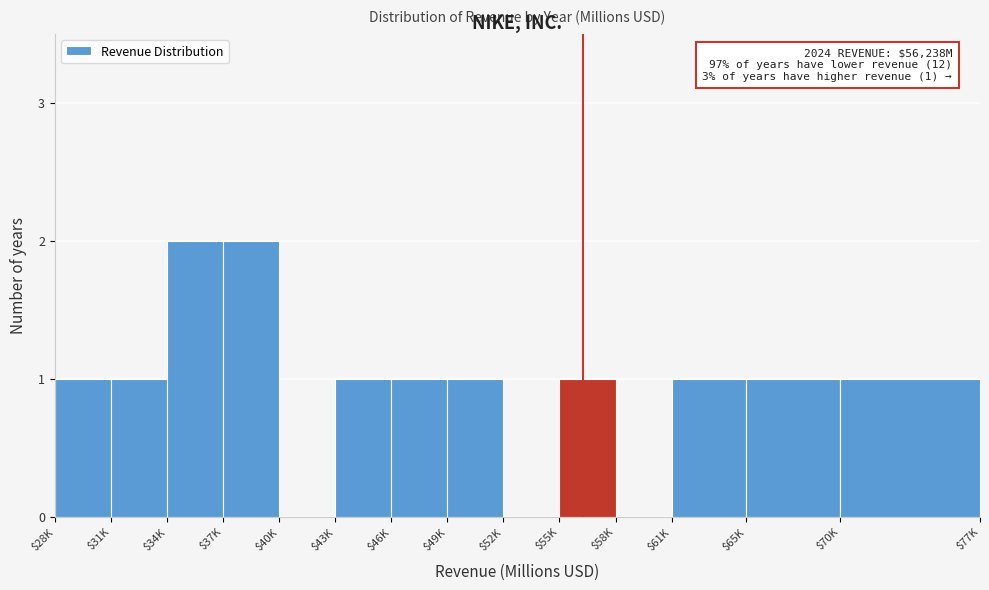

What is the sum of all values?

13